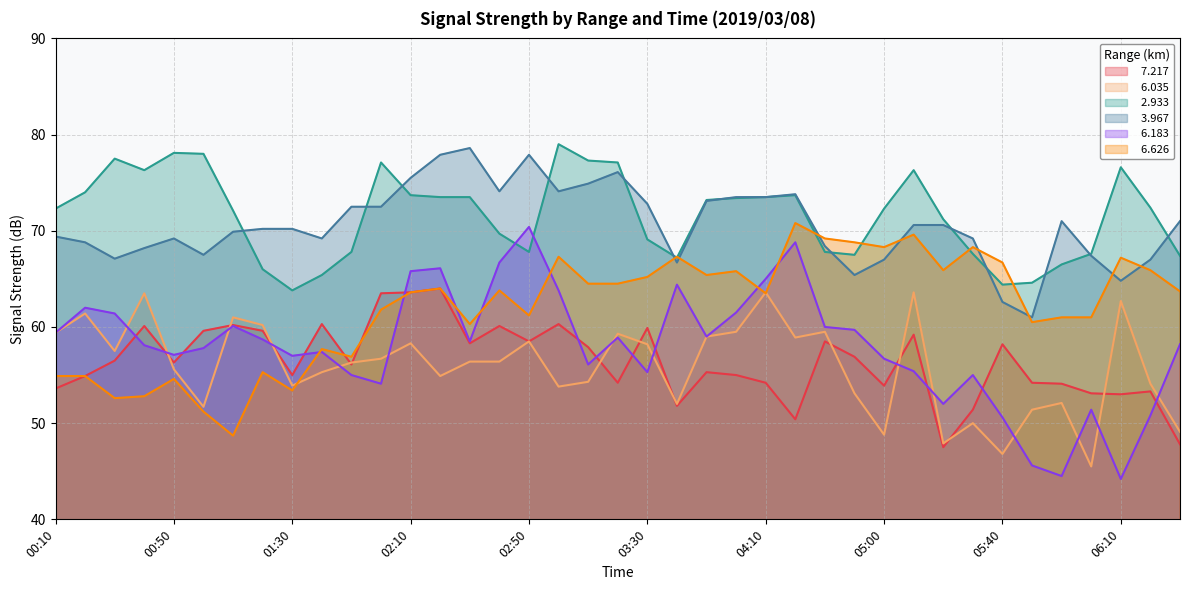

Where is the first local minimum for   6.183?

00:50